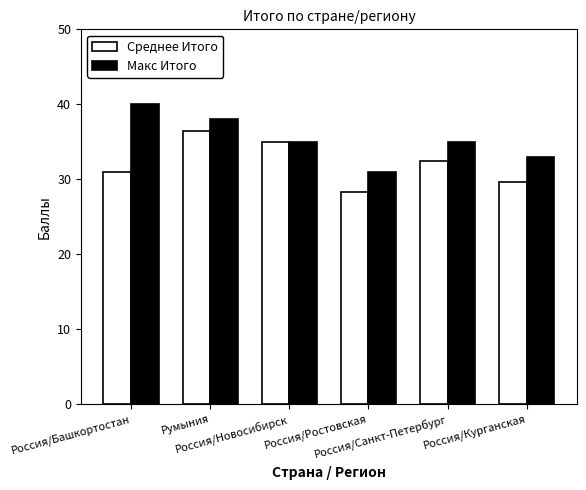

Rank the series by their maximum value, from highest to lowest.

Макс Итого, Среднее Итого